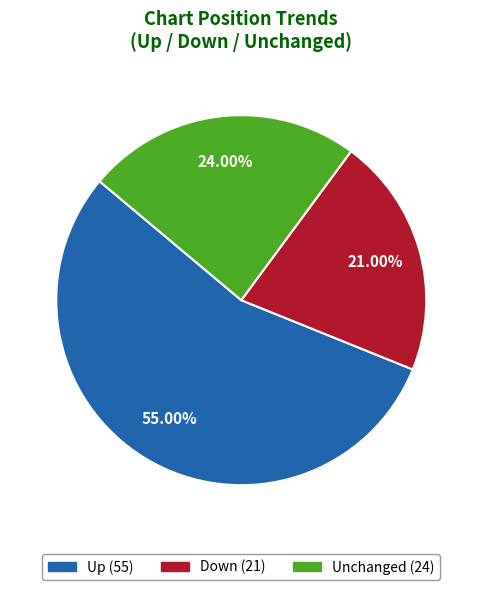

Rank the categories by value from highest to lowest.

Up (55), Unchanged (24), Down (21)